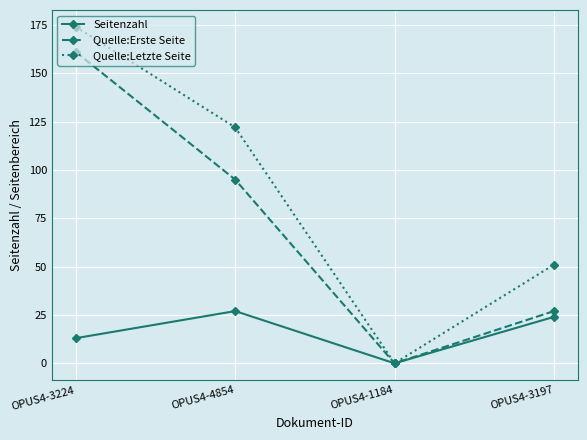

Which series changed the most between OPUS4-3224 and OPUS4-4854?

Quelle:Erste Seite